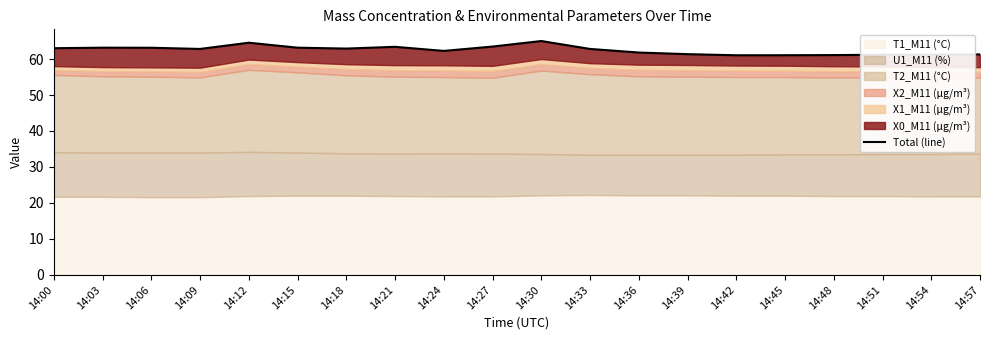

What is the value of the 20th point from the left?

61.3